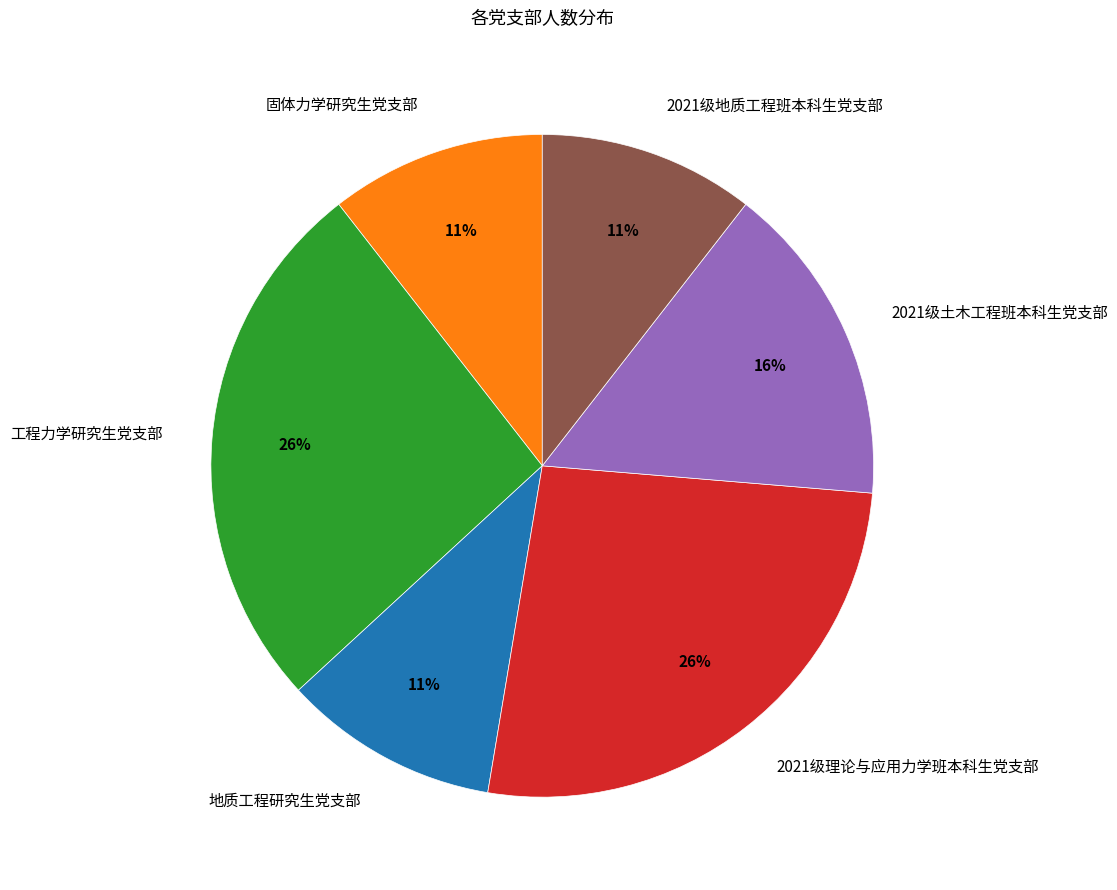

Count the number of slices in the pie.

6